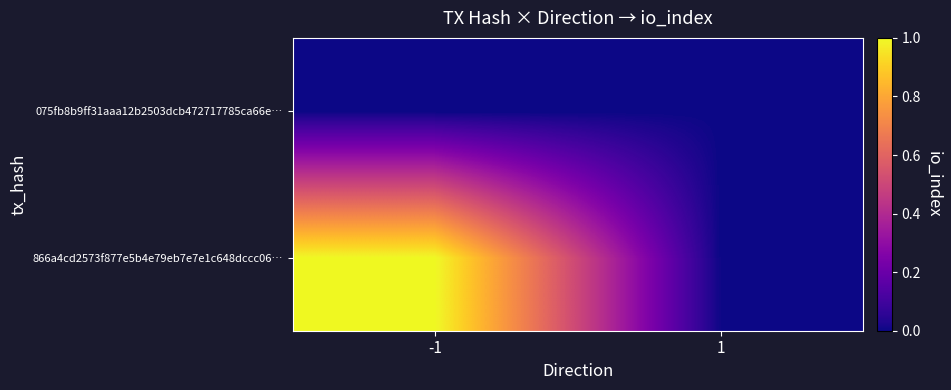

At which category is the sum across all series the highest?

-1